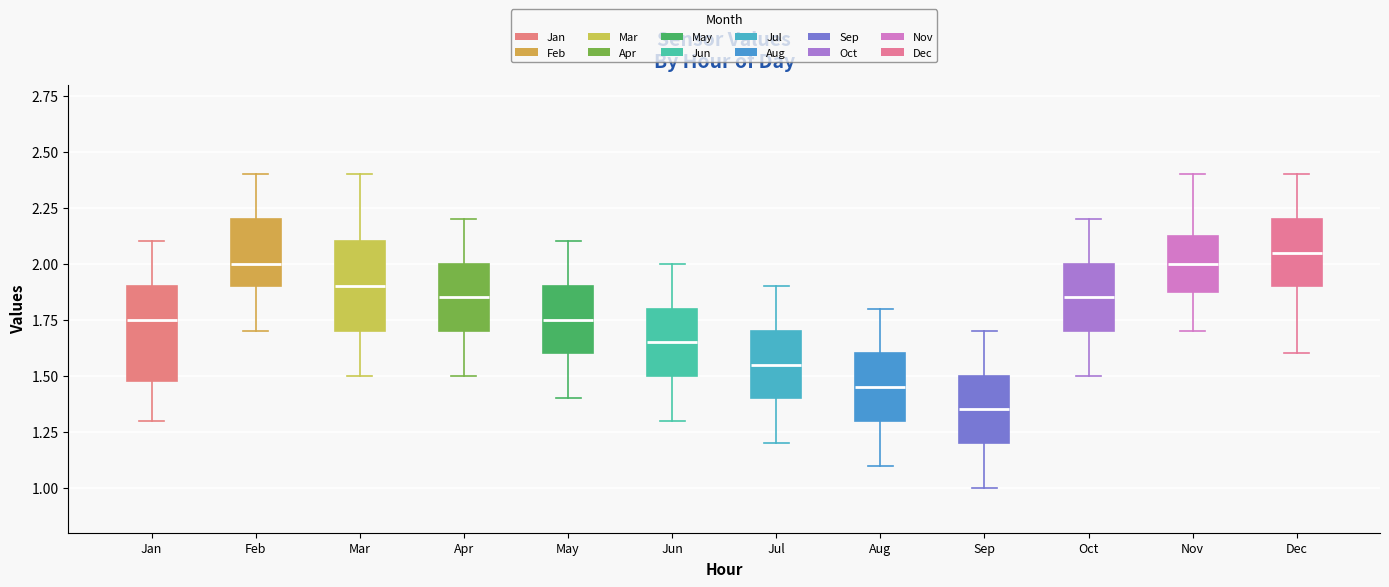

Reading left to right, transcribe this box plot: for each box, give where its median line is, the range the box spans, and where its two whiskers end, as read against the y-axis. The values are not printed on the chart, so give them approximately, as read against the axis.

Jan: median 1.75, box 1.50 to 1.90, whiskers 1.30 to 2.10
Feb: median 2.00, box 1.90 to 2.20, whiskers 1.70 to 2.40
Mar: median 1.90, box 1.70 to 2.10, whiskers 1.50 to 2.40
Apr: median 1.85, box 1.70 to 2.00, whiskers 1.50 to 2.20
May: median 1.75, box 1.60 to 1.90, whiskers 1.40 to 2.10
Jun: median 1.65, box 1.50 to 1.80, whiskers 1.30 to 2.00
Jul: median 1.55, box 1.40 to 1.70, whiskers 1.20 to 1.90
Aug: median 1.45, box 1.30 to 1.60, whiskers 1.10 to 1.80
Sep: median 1.35, box 1.20 to 1.50, whiskers 1.00 to 1.70
Oct: median 1.85, box 1.70 to 2.00, whiskers 1.50 to 2.20
Nov: median 2.00, box 1.90 to 2.15, whiskers 1.70 to 2.40
Dec: median 2.05, box 1.90 to 2.20, whiskers 1.60 to 2.40